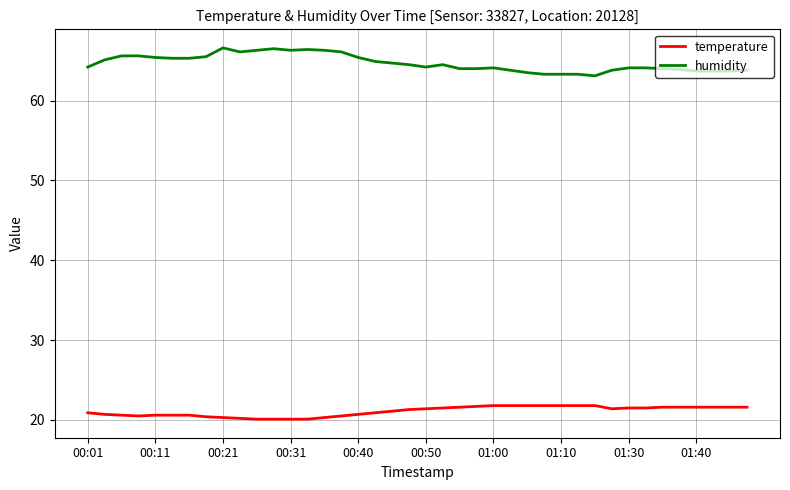

Which series has the largest total across all categories?

humidity